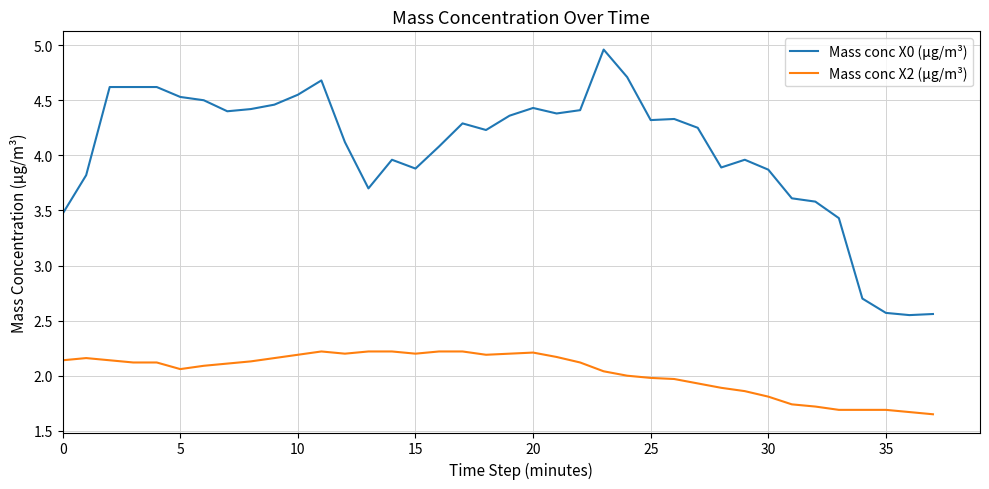

What is the difference between the maximum and minimum values in the Mass conc X0 (μg/m³) series?

2.4